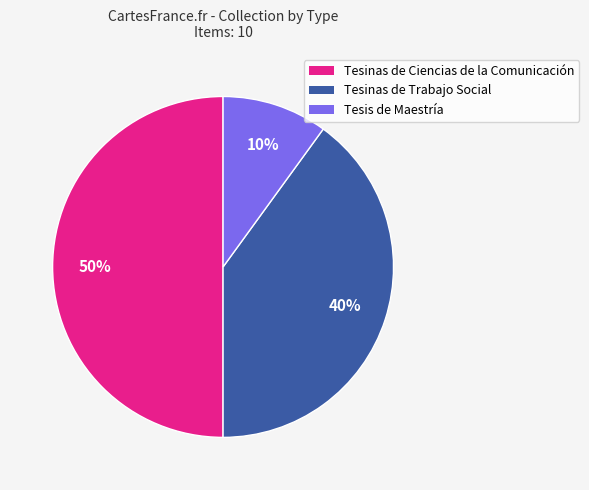

Is Tesinas de Trabajo Social the majority of the pie?

No